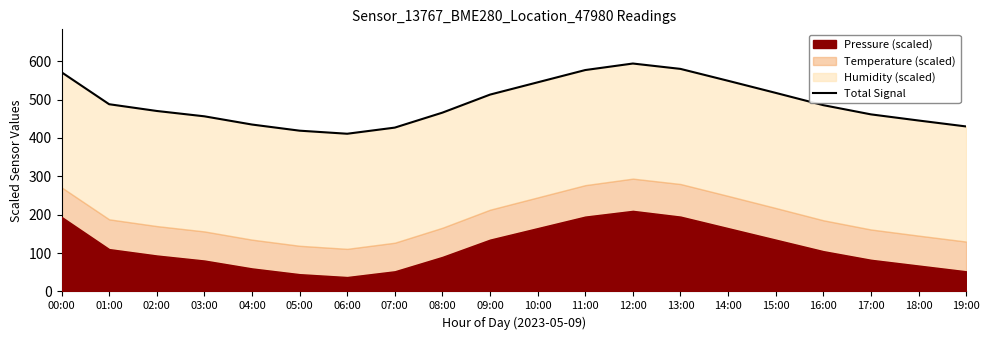

Is it true that the value at 19:00 is 711.4?

False